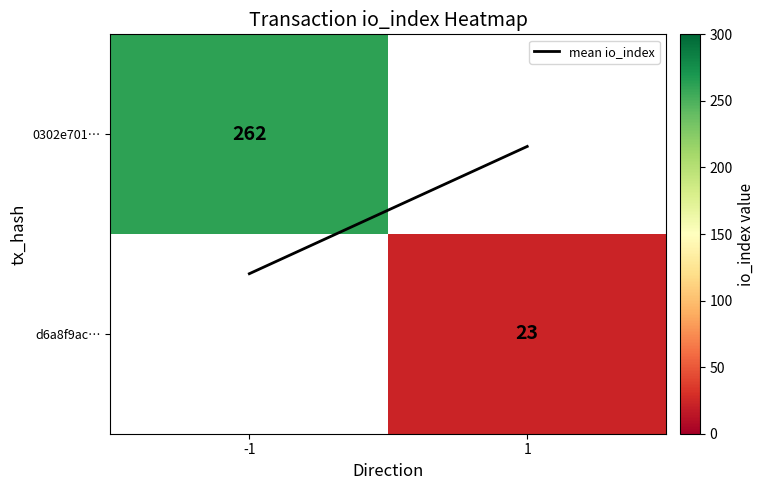

What value does the d6a8f9ac… series have at 1?

23.0